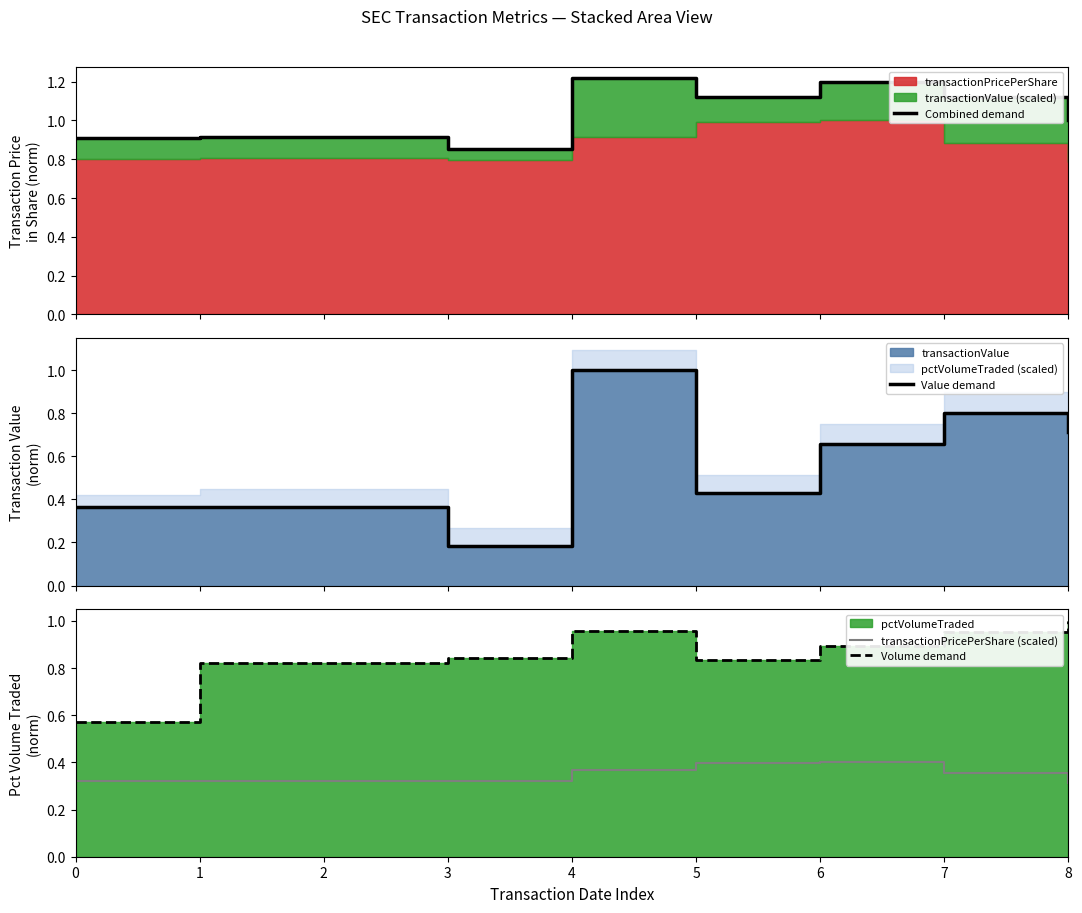

Where is transactionPricePerShare (scaled) nearest to the value 0?

8